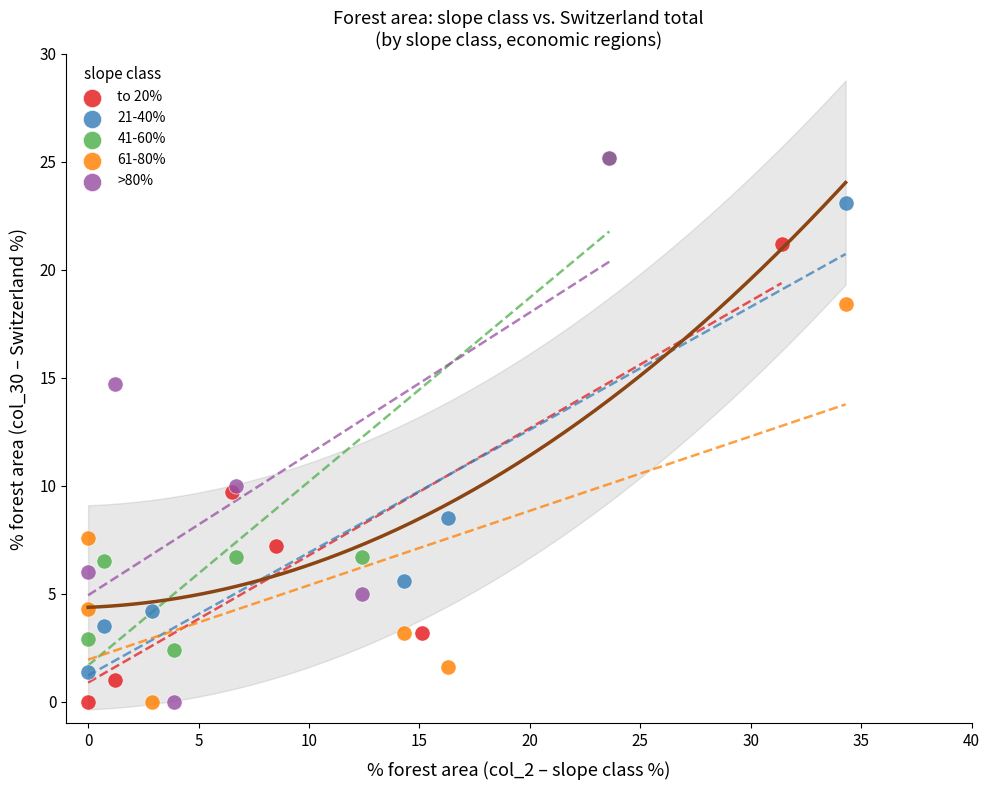

Which series has the widest spread of Y values?

>80%